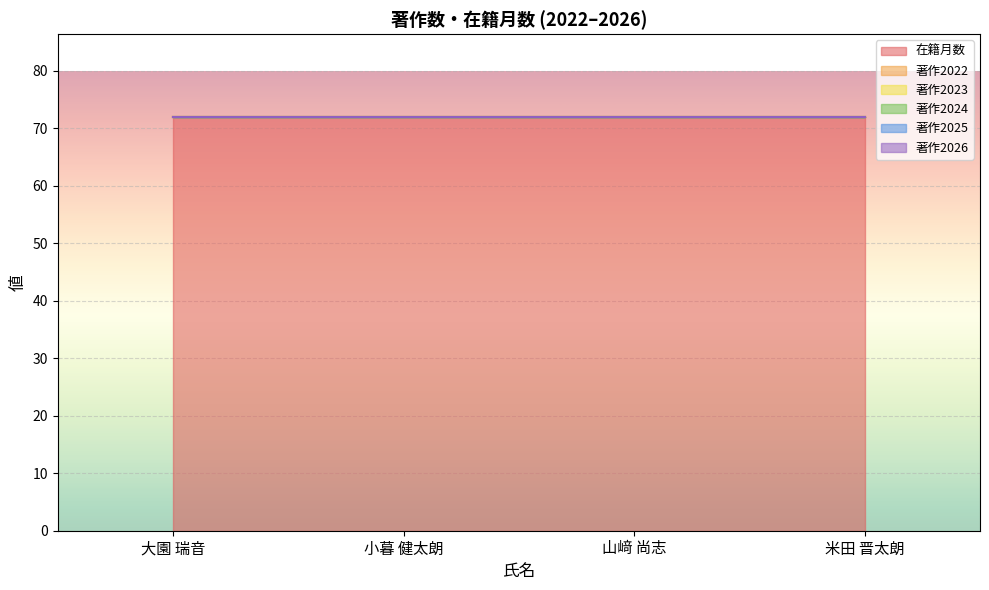

Rank the series by their maximum value, from lowest to highest.

著作2022, 著作2023, 著作2024, 著作2025, 著作2026, 在籍月数